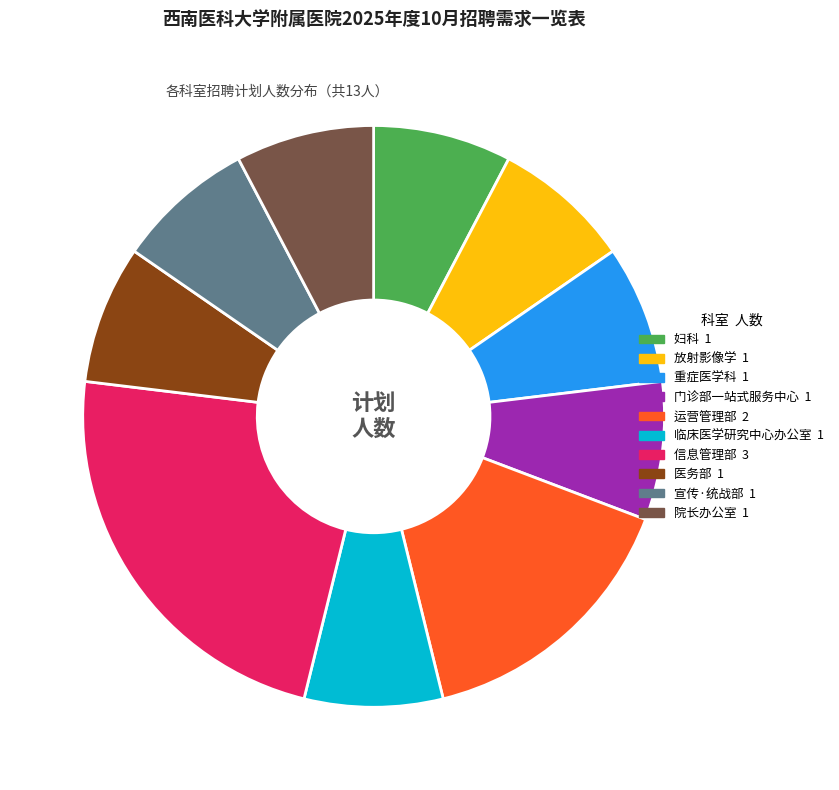

How many slices are in this pie chart?

10